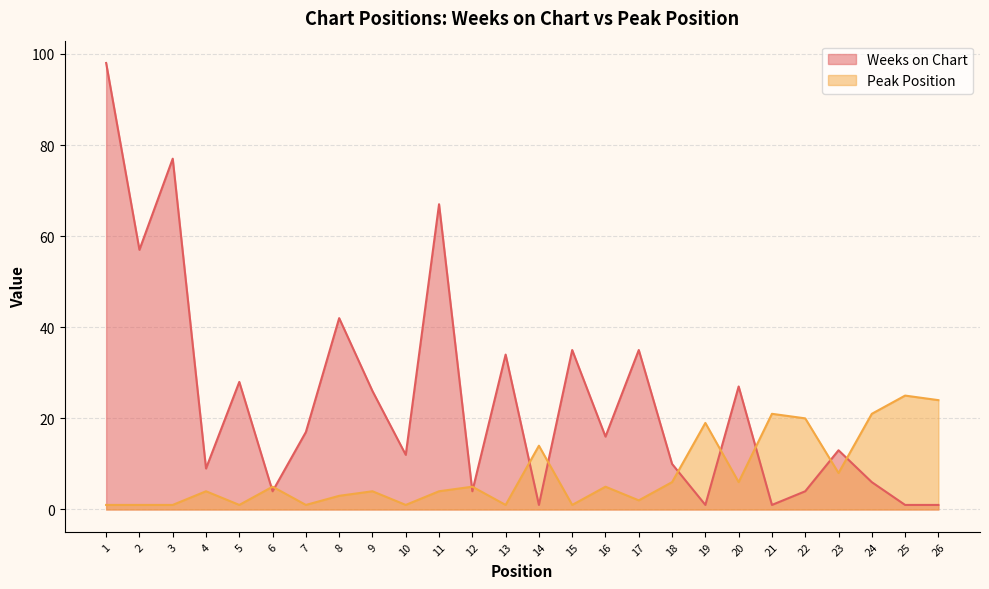

At 25, list the series in order from largest to smallest.

Peak Position, Weeks on Chart